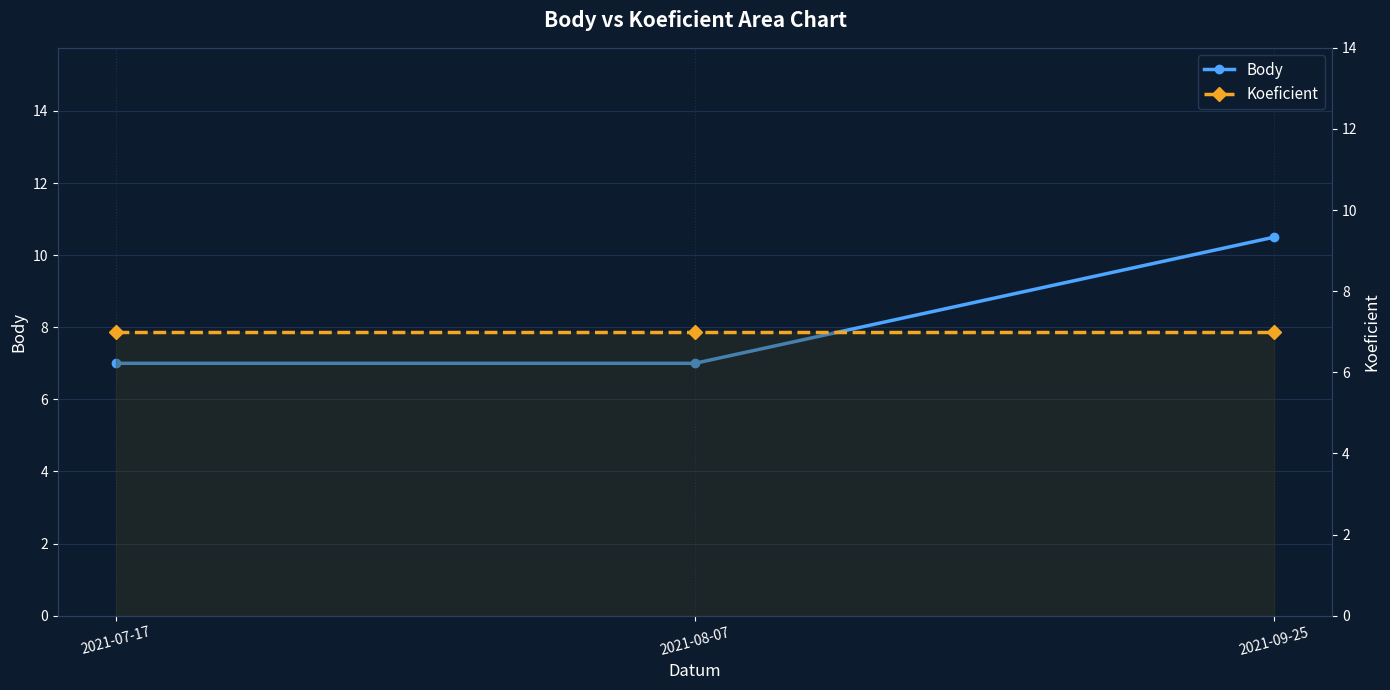

What is the sum of the Koeficient values at 2021-08-07 and 2021-09-25?

14.0